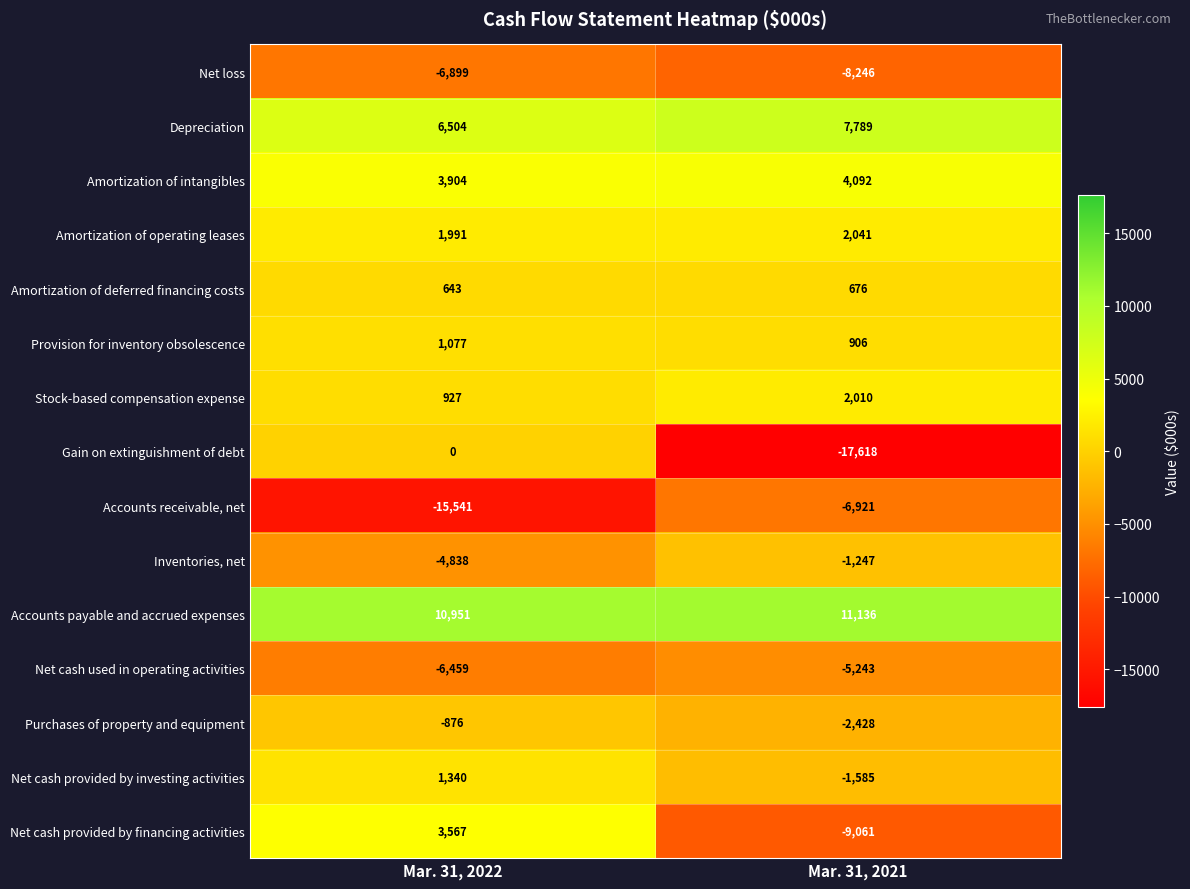

How many distinct data groups are displayed?

15